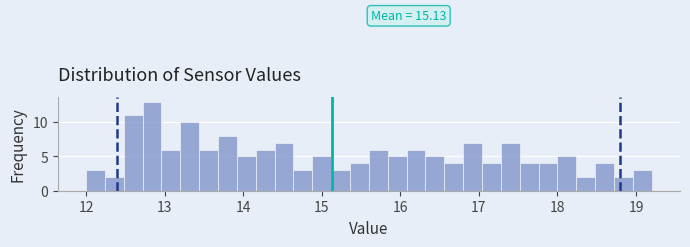

Read against the x-axis, roughly where is the centre of the tallest bar?

12.8